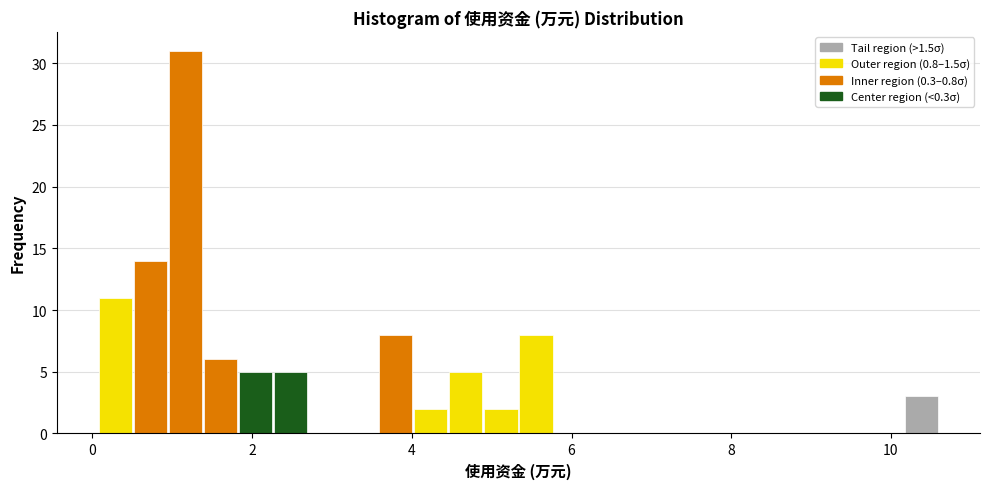

Read against the x-axis, roughly where is the centre of the tallest bar?

1.2